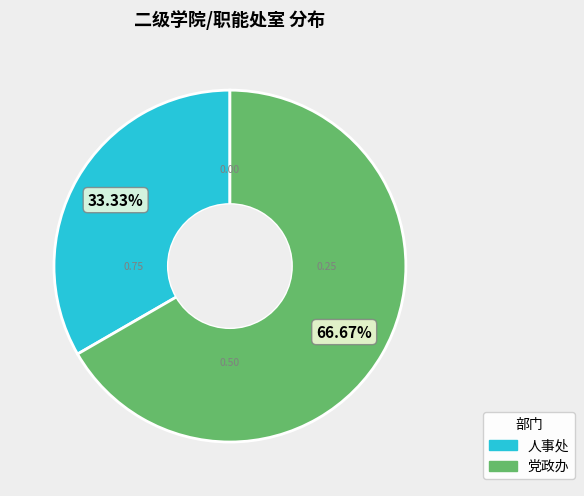

Which has a higher value, 人事处 or 党政办?

党政办